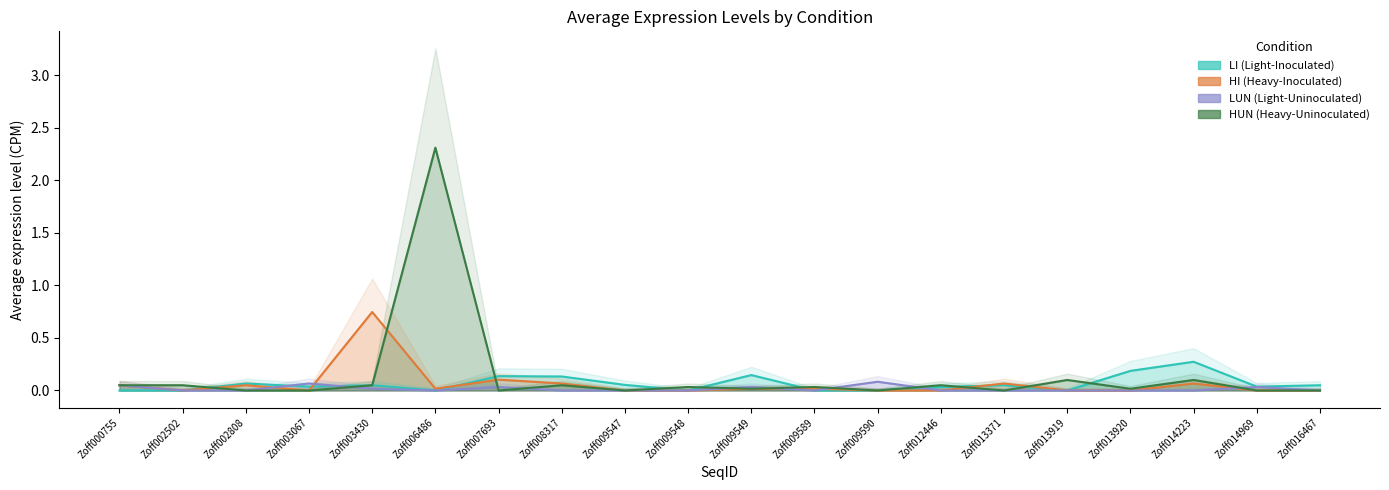

Is it true that HUN equals 0.0 at Zoff003067?

True